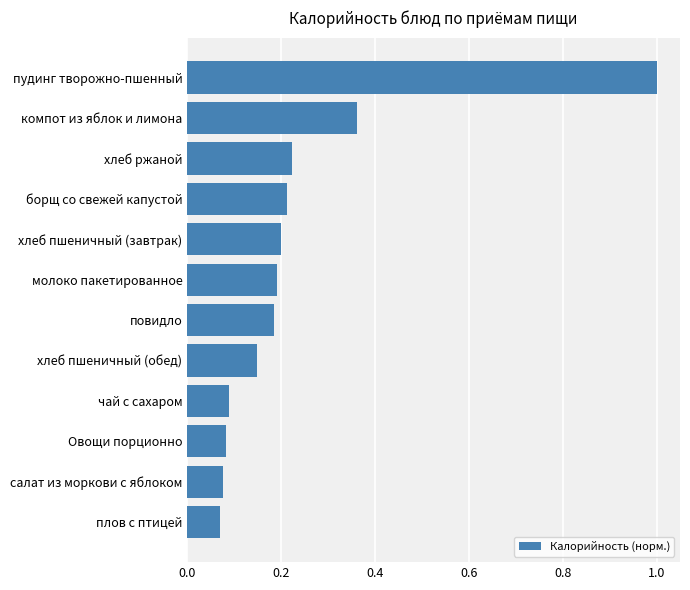

What is the difference between the maximum and minimum values?

0.9